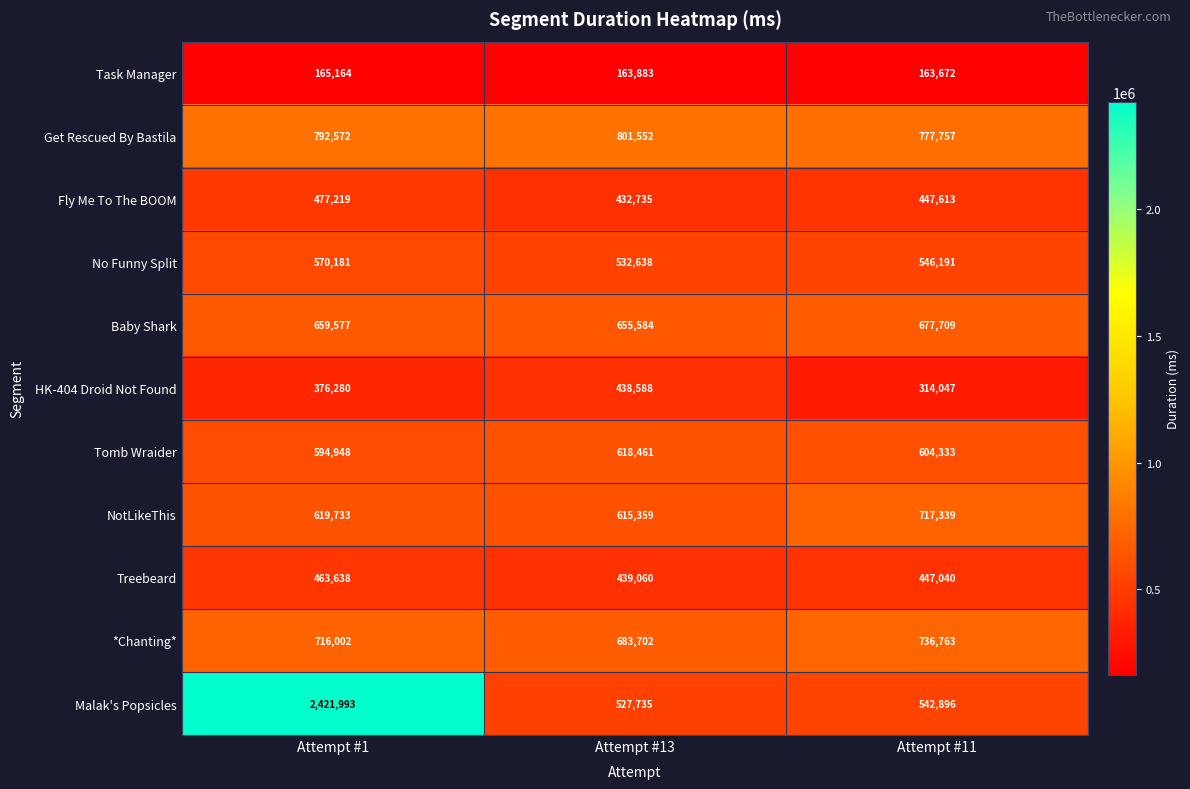

What is the difference between the maximum and minimum values in the NotLikeThis series?

101980